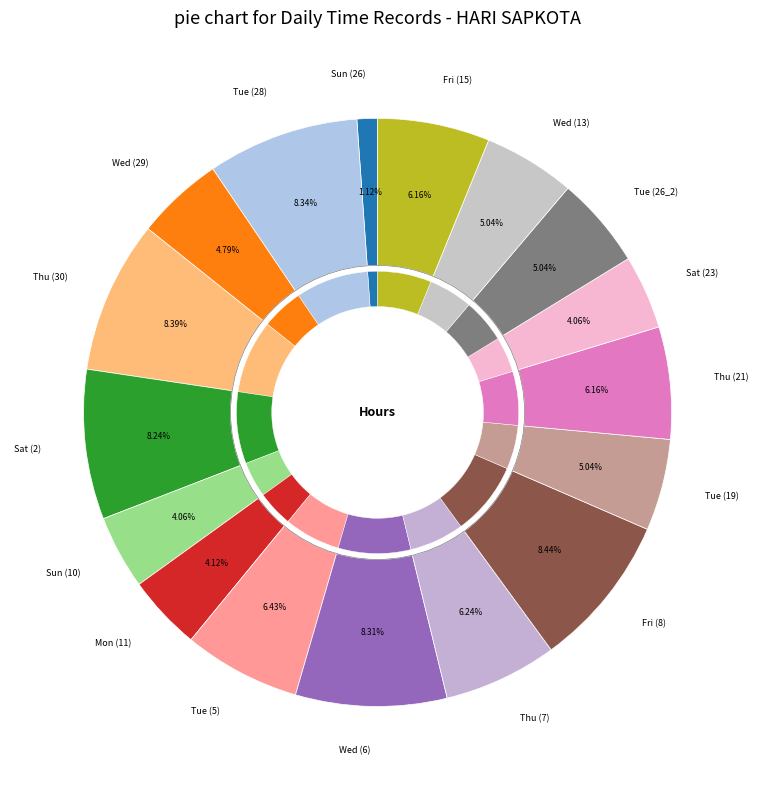

Is it true that Mon (27) is 6% of the pie?

False